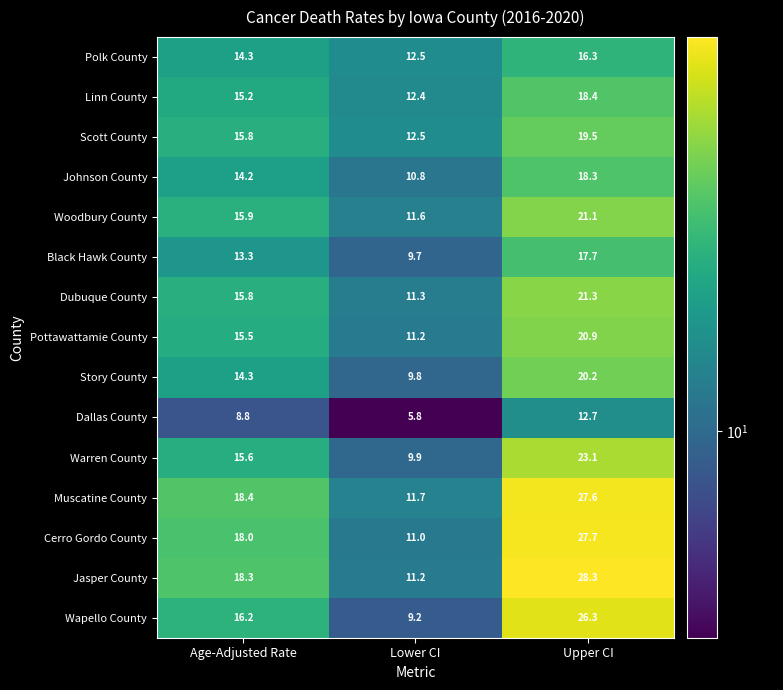

List the series in order of their peak value, lowest first.

Dallas County, Polk County, Black Hawk County, Johnson County, Linn County, Scott County, Story County, Pottawattamie County, Woodbury County, Dubuque County, Warren County, Wapello County, Muscatine County, Cerro Gordo County, Jasper County